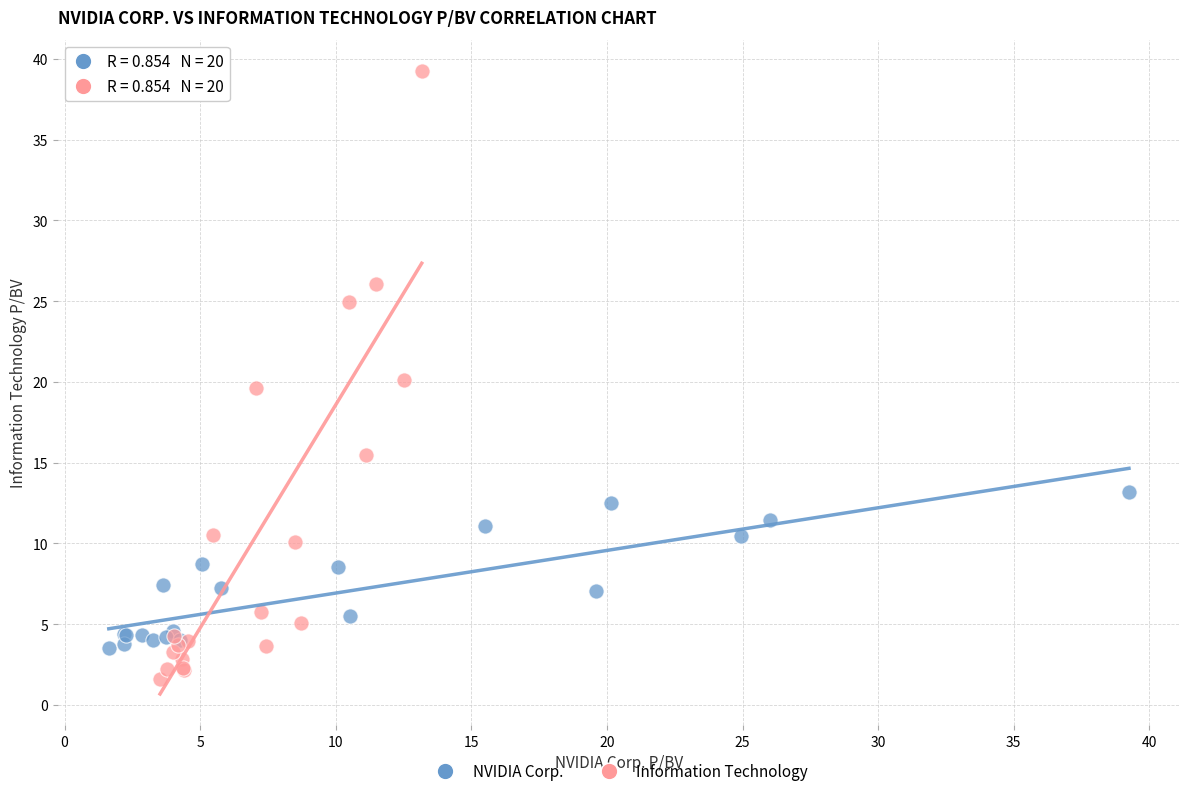

Which series reaches the maximum Y coordinate?

Information Technology